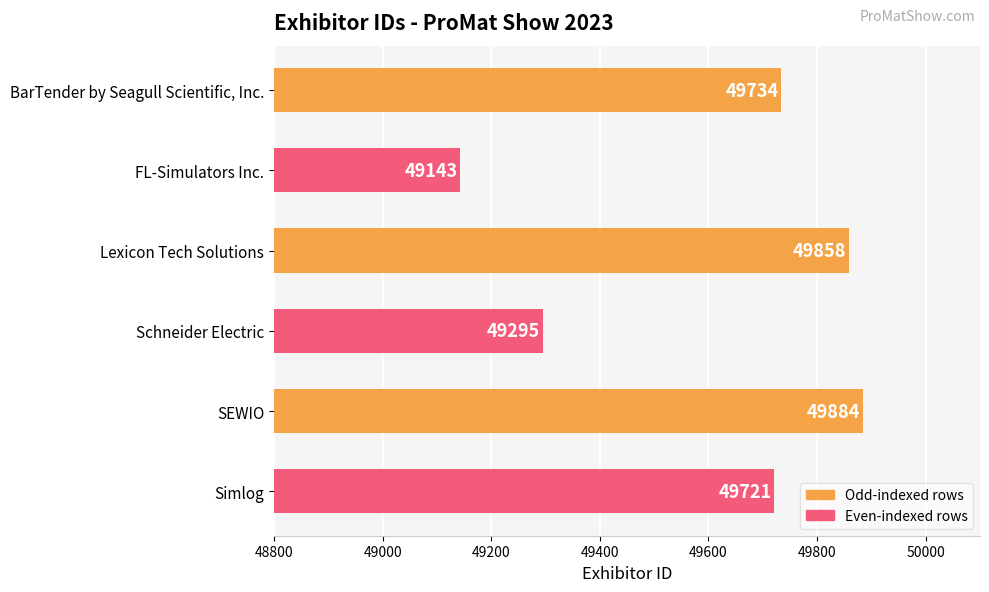

Where is the data nearest to the value 49513?

Simlog